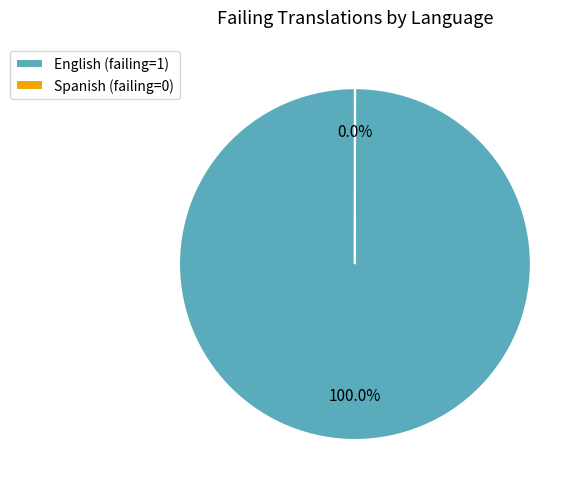

Does English (failing=1) account for over 50% of the chart?

Yes